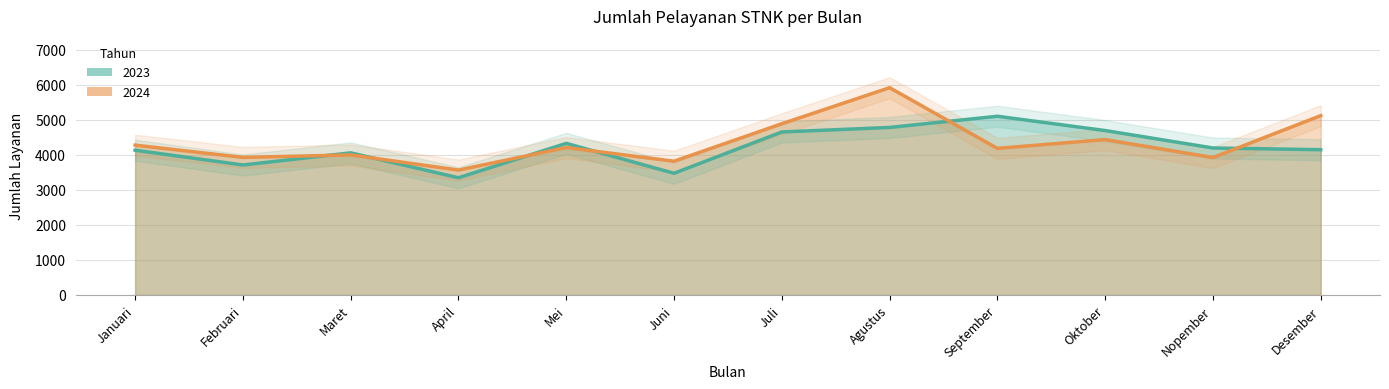

At which category does 2024 reach its first local valley?

Februari